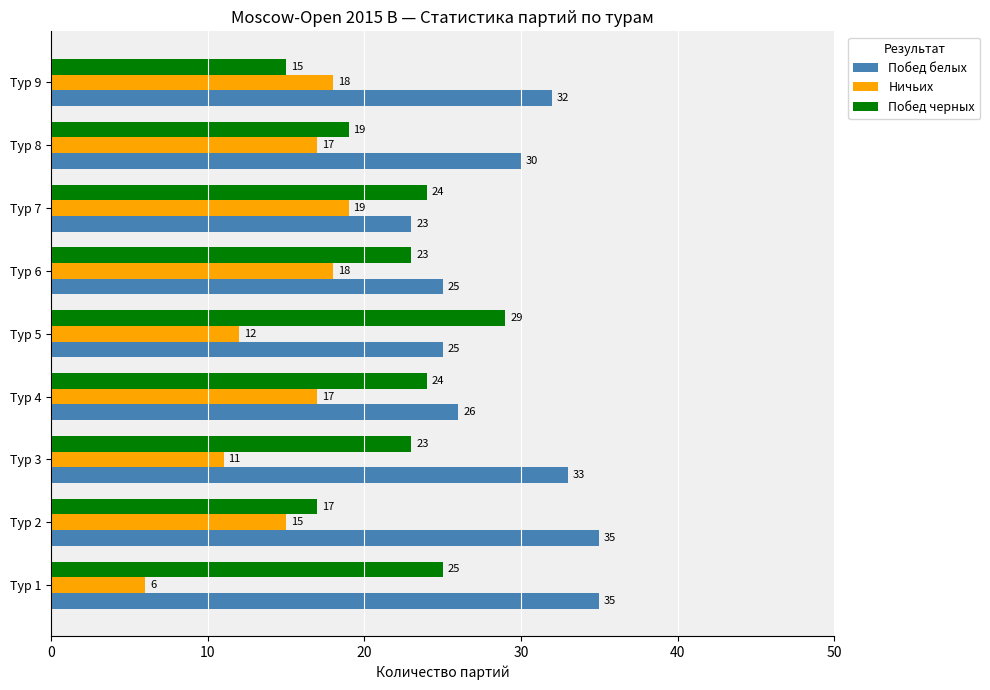

What is the sum of all Ничьих values?

133